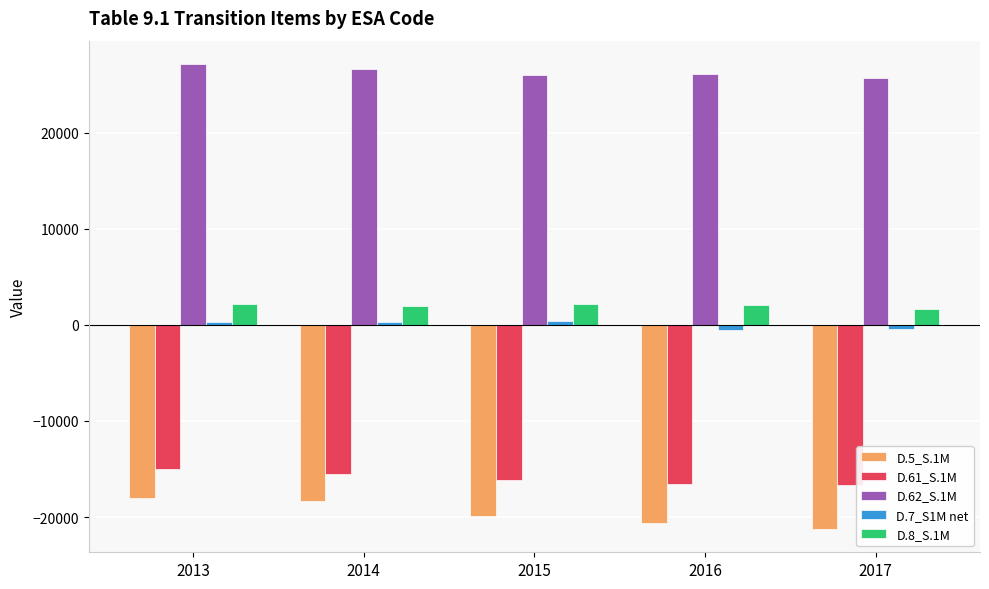

Which category has the lowest value across all series?

2017